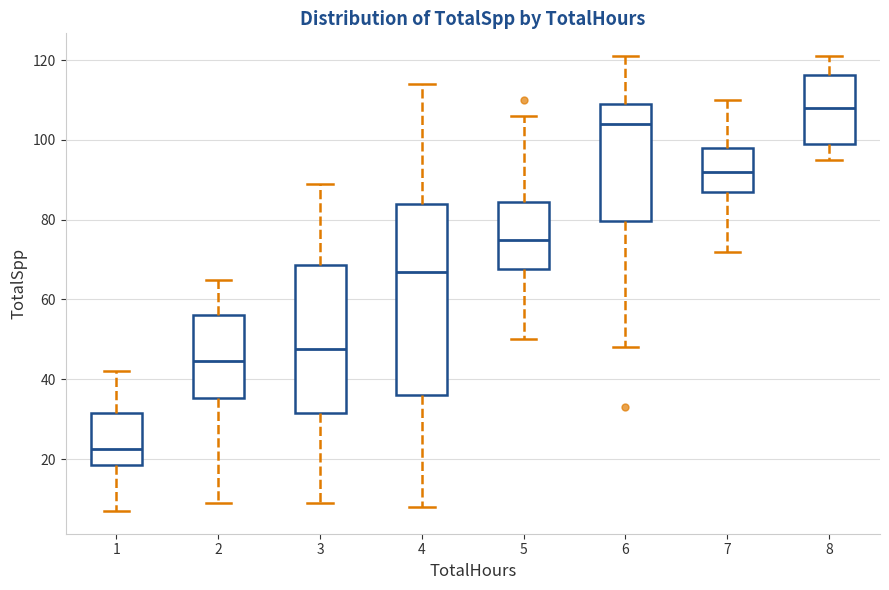

Reading left to right, read every box against the y-axis: the position of its median line, the range the box covers, and the ends of its whiskers. The values are not printed on the chart, so give them approximately, as read against the axis.

1: median 22, box 18 to 32, whiskers 8 to 42
2: median 44, box 36 to 56, whiskers 10 to 66
3: median 48, box 32 to 68, whiskers 10 to 90
4: median 68, box 36 to 84, whiskers 8 to 114
5: median 76, box 68 to 84, whiskers 50 to 106
6: median 104, box 80 to 110, whiskers 48 to 122
7: median 92, box 88 to 98, whiskers 72 to 110
8: median 108, box 100 to 116, whiskers 96 to 122